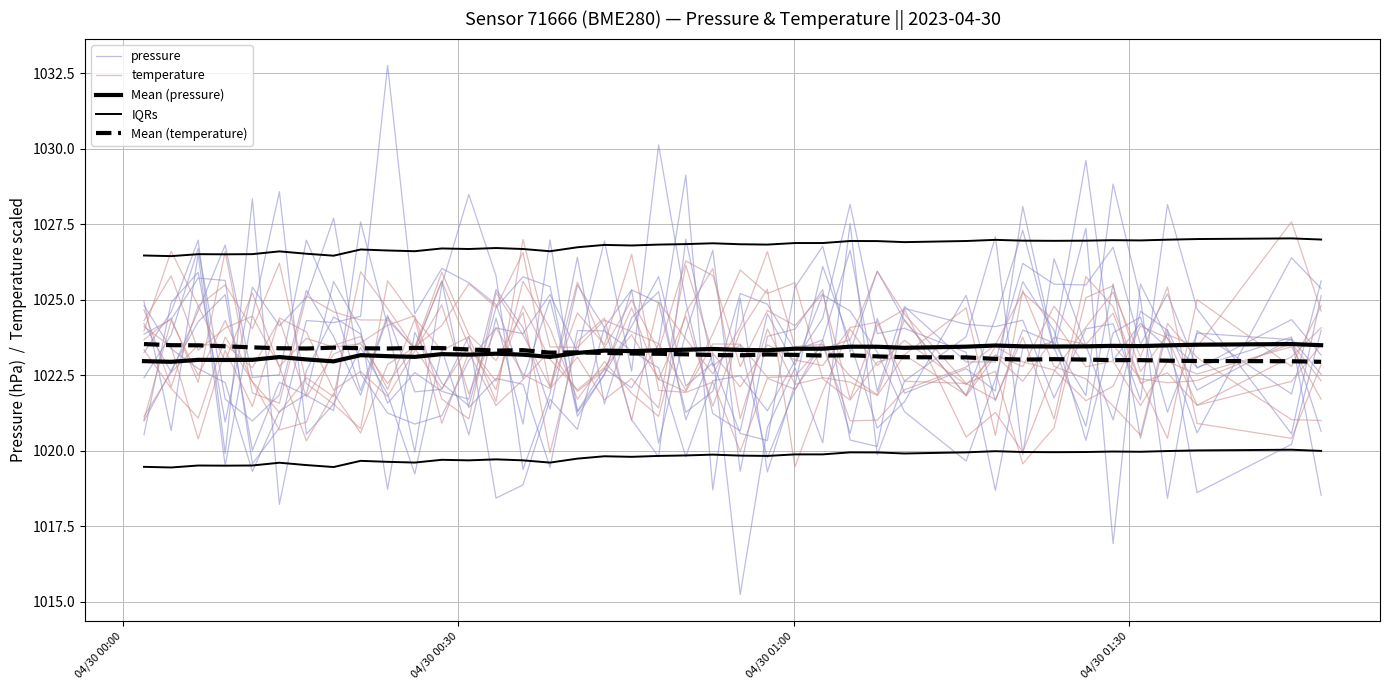

How many data points does each series have?

40